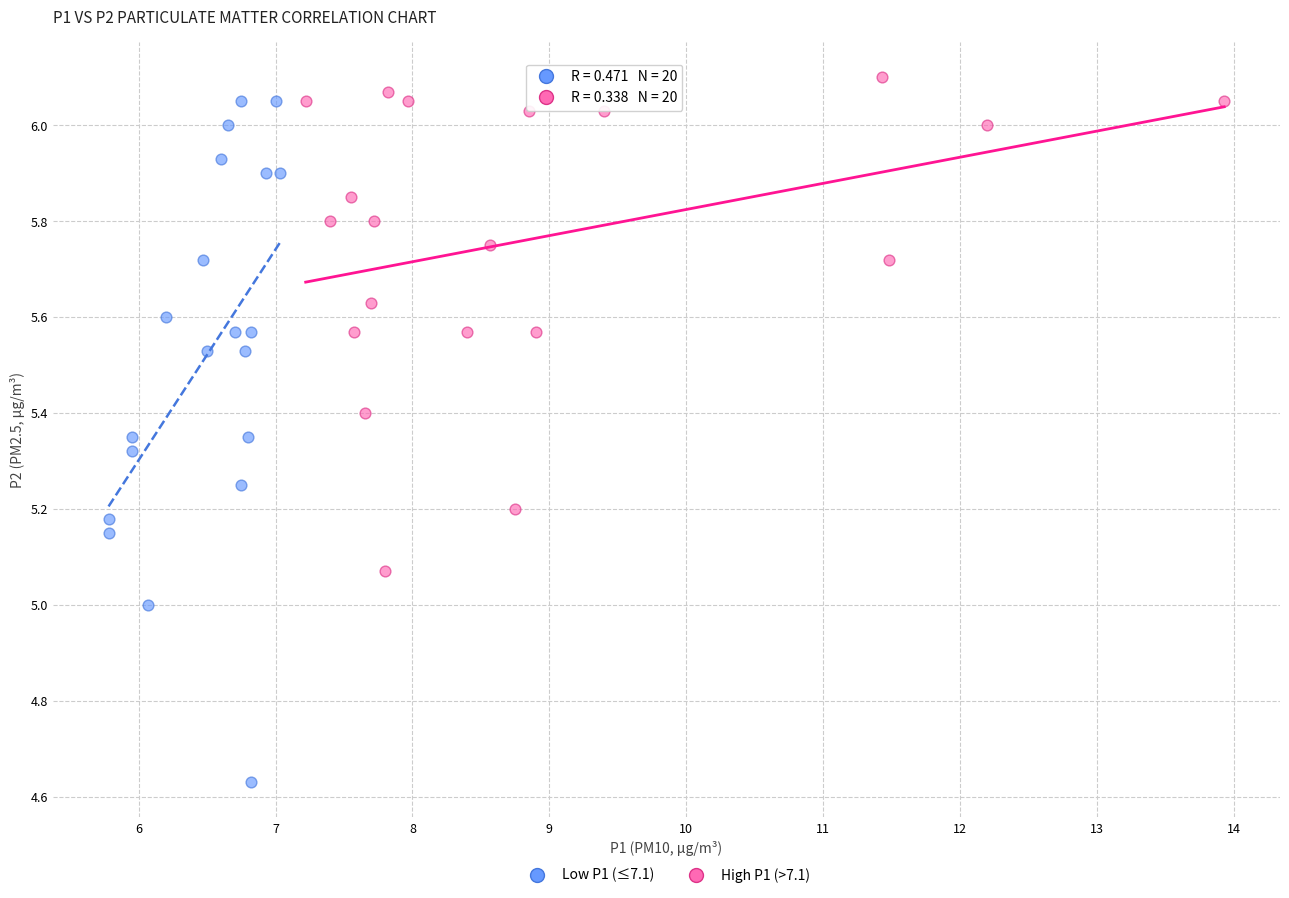

Which series has the widest spread of Y values?

Low P1 (≤7.1)